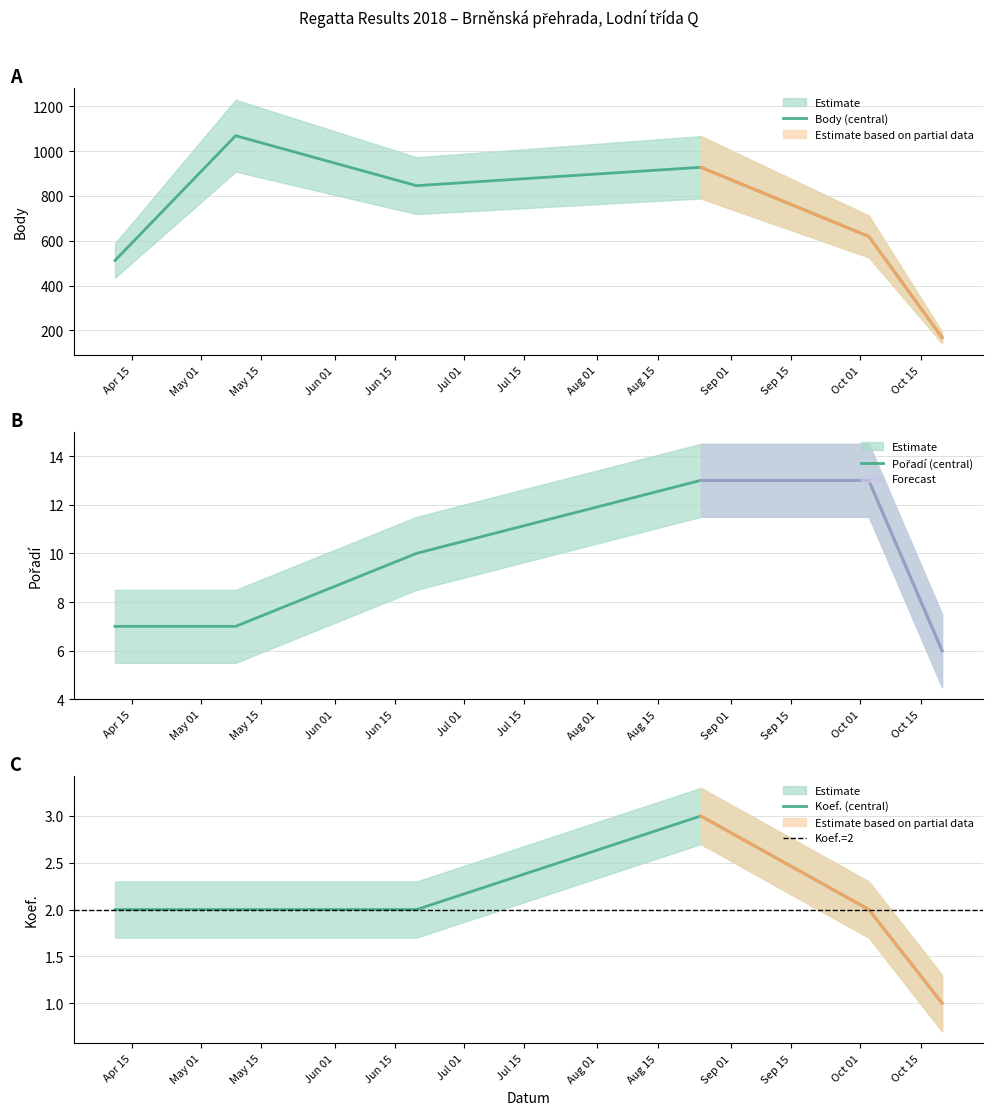

What is the difference between the maximum and minimum values in the Pořadí series?

7